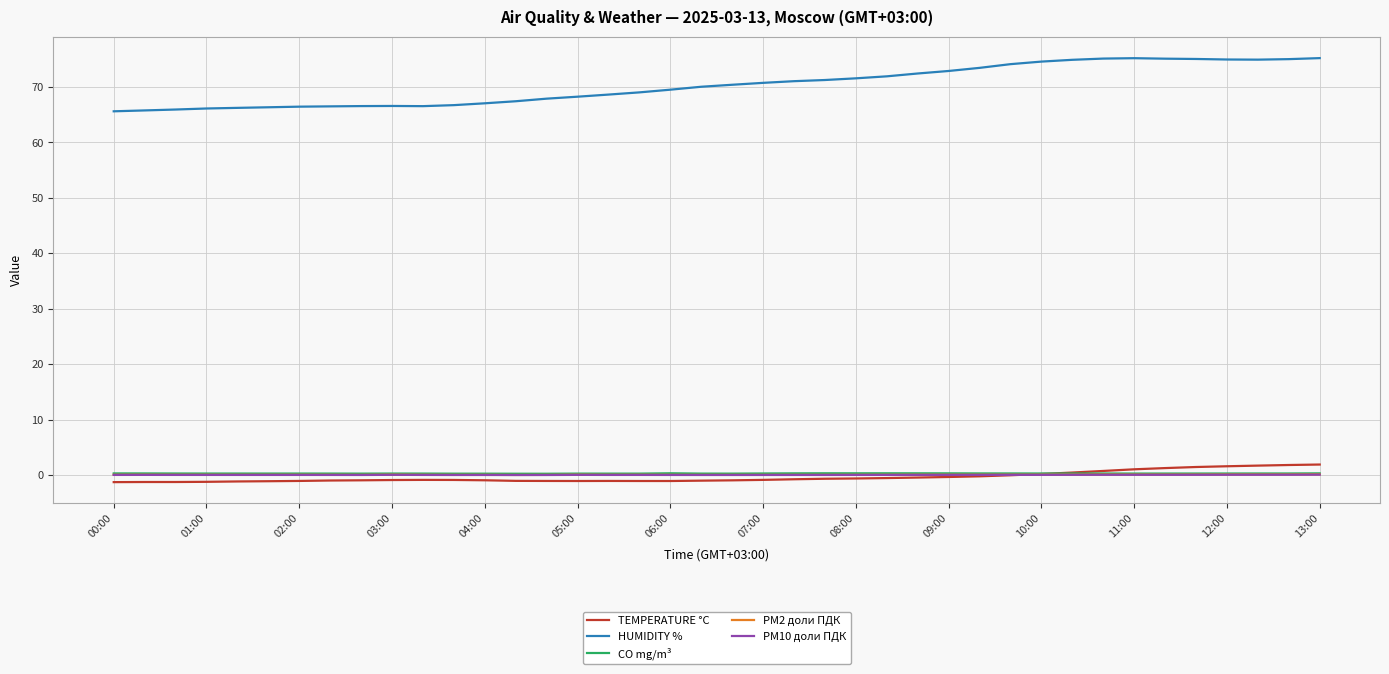

True or false: PM2 доли ПДК and HUMIDITY % intersect in this chart.

False